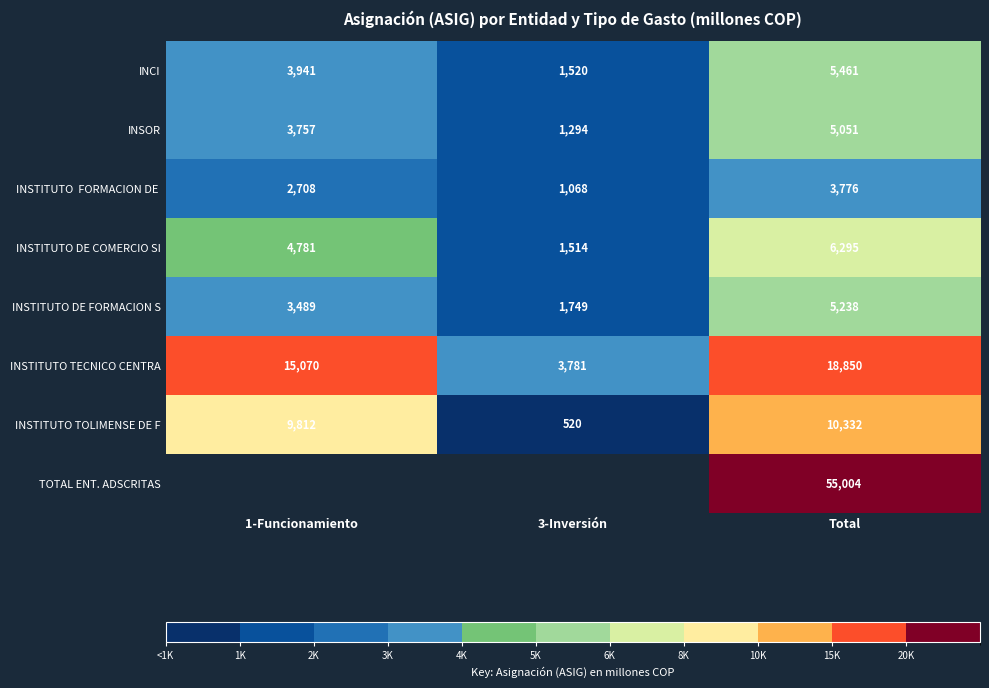

How many values in the INCI series exceed 3940?

2